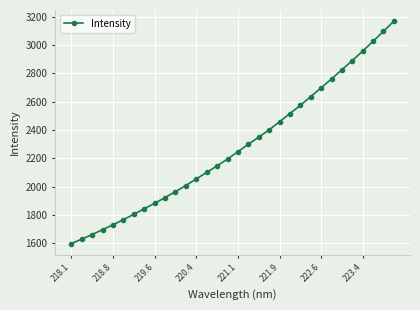

True or false: there are more than 0 points higher than both neighbors.

False